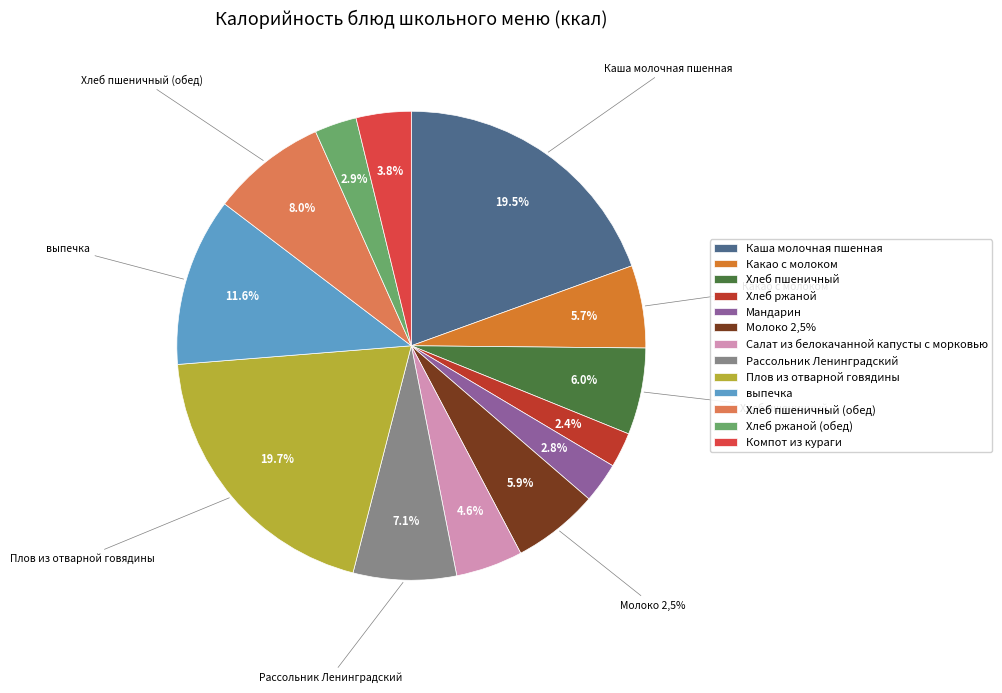

What is the ratio of the value at Рассольник Ленинградский to the value at Мандарин?

2.6